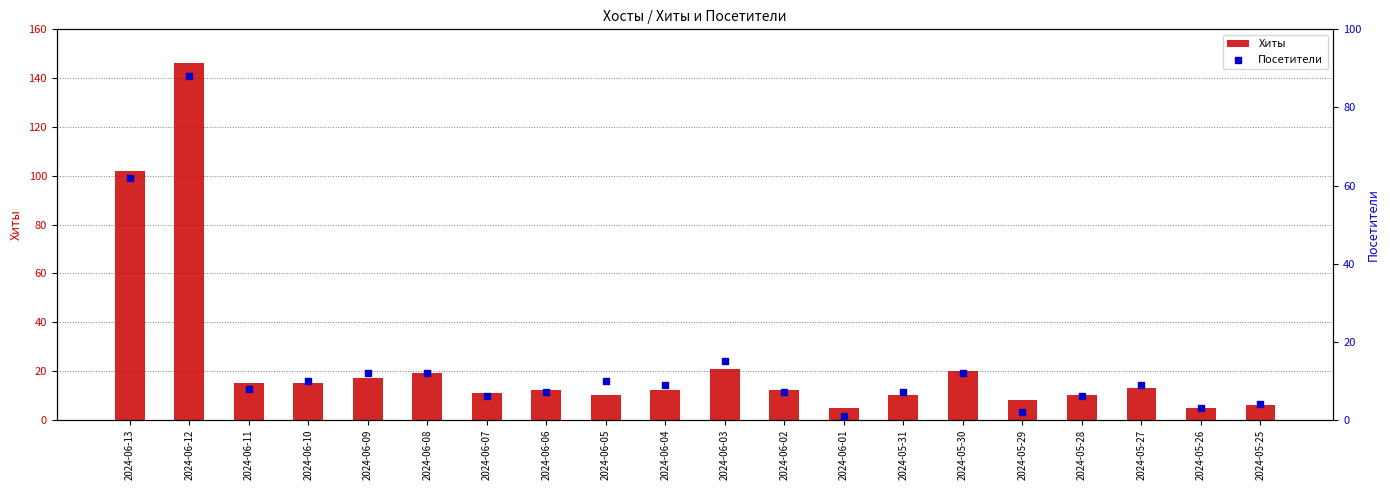

Which series contains the lowest Y value?

Посетители